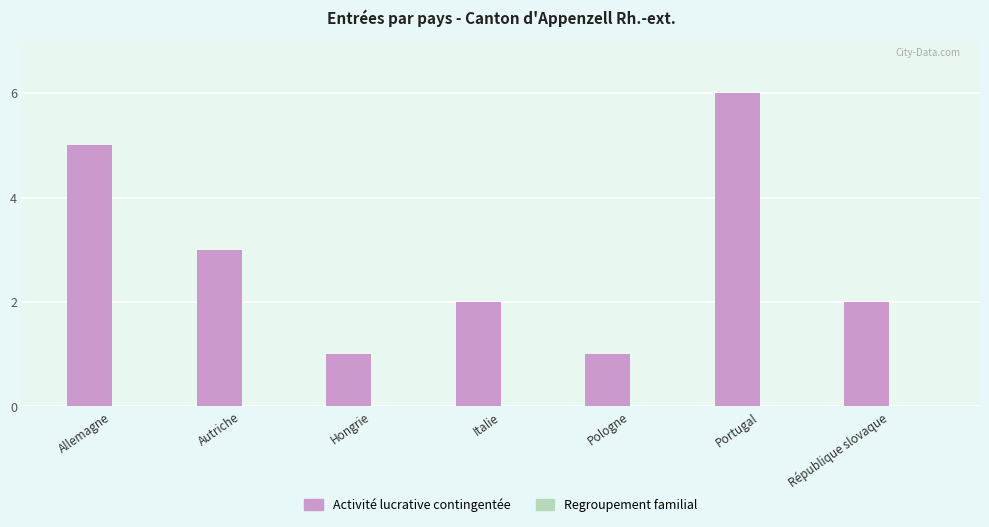

Reading right to left, list all the values displayed in this chart.

2	6	1	2	1	3	5